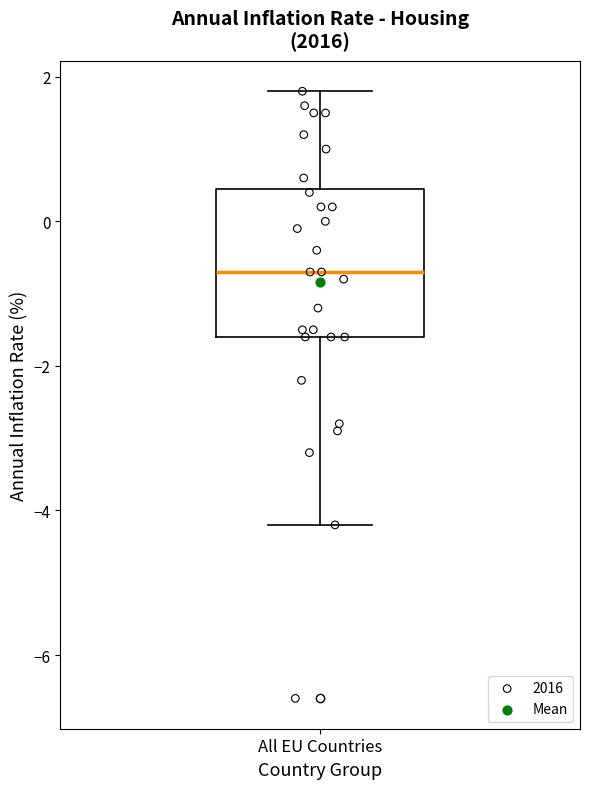

Read this box plot against the y-axis: the position of the median line, the range covered by the box, and the ends of both whiskers. The values are not printed on the chart, so give them approximately, as read against the axis.

median -0.6, box -1.6 to 0.4, whiskers -4.2 to 1.8